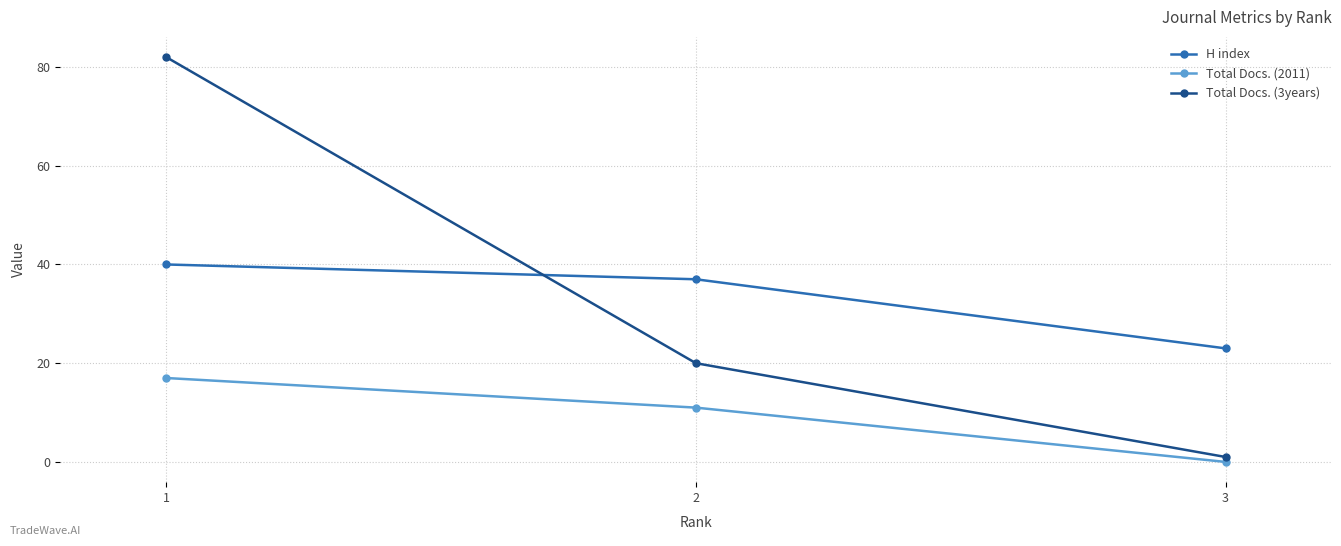

What is the spread (max minus min) of values at 1?

65